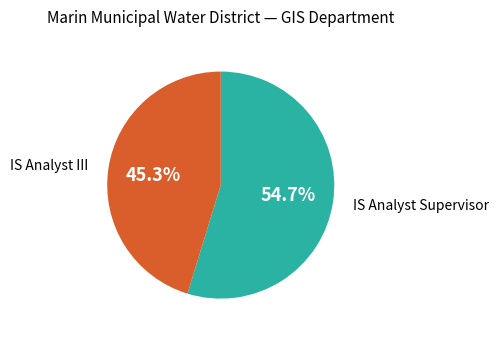

Is there any slice that represents more than half of the pie?

Yes